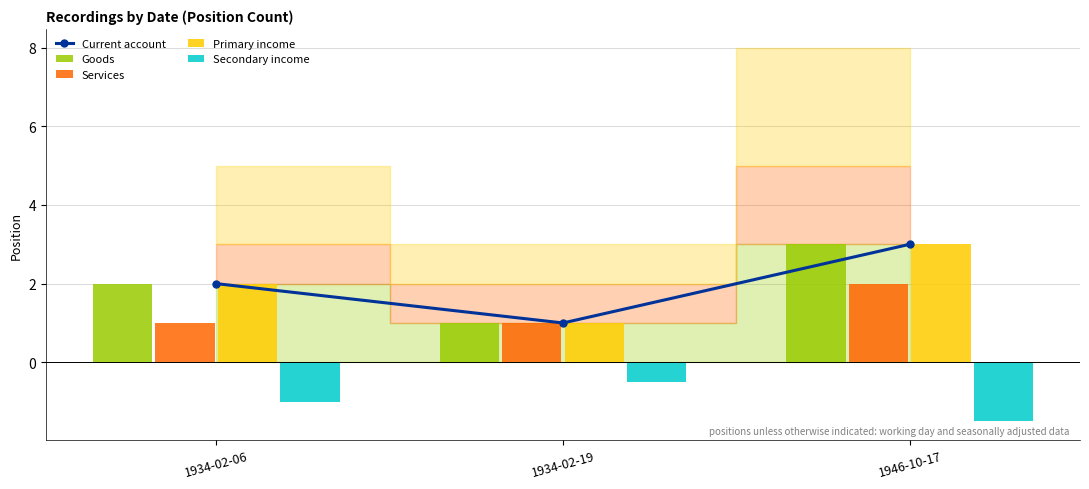

Does the chart contain any negative values?

Yes